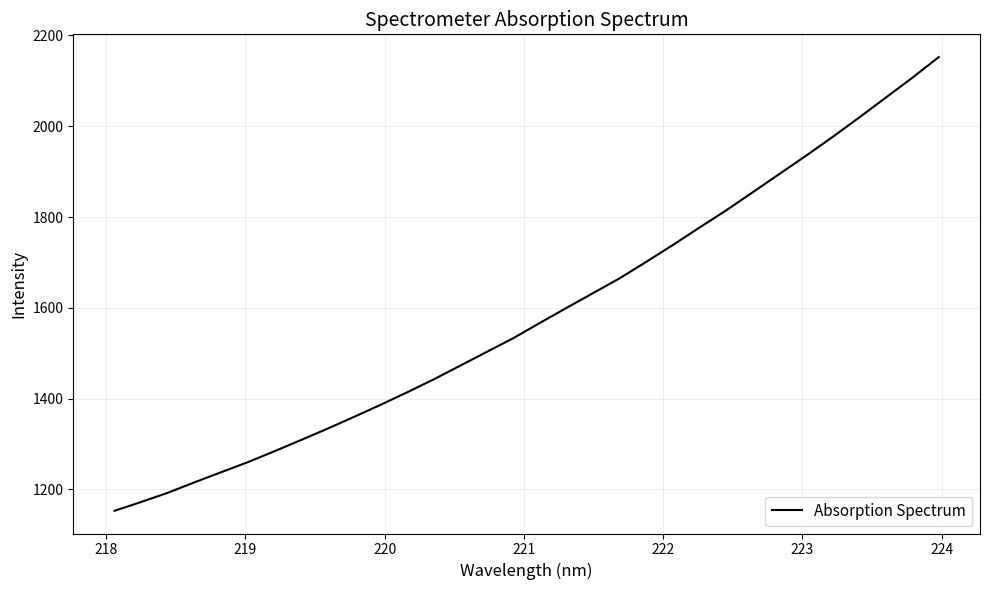

Reading left to right, what are all the values shown in this chart?

1153.0	1172.4	1192.6	1215.6	1237.8	1259.9	1283.9	1308.7	1333.8	1359.8	1386.5	1414.1	1442.6	1472.9	1503.3	1533.5	1567.2	1600.1	1632.8	1665.4	1701.7	1738.7	1777.1	1814.8	1854.7	1894.8	1934.9	1976.2	2019.0	2062.7	2106.4	2152.3